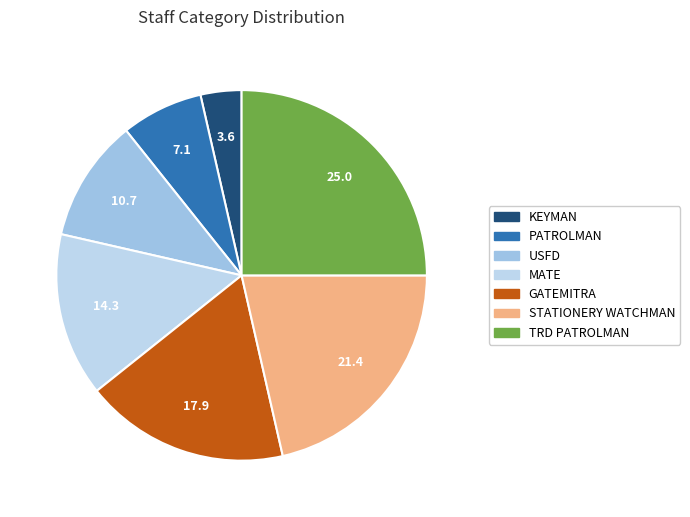

How many slices are in this pie chart?

7